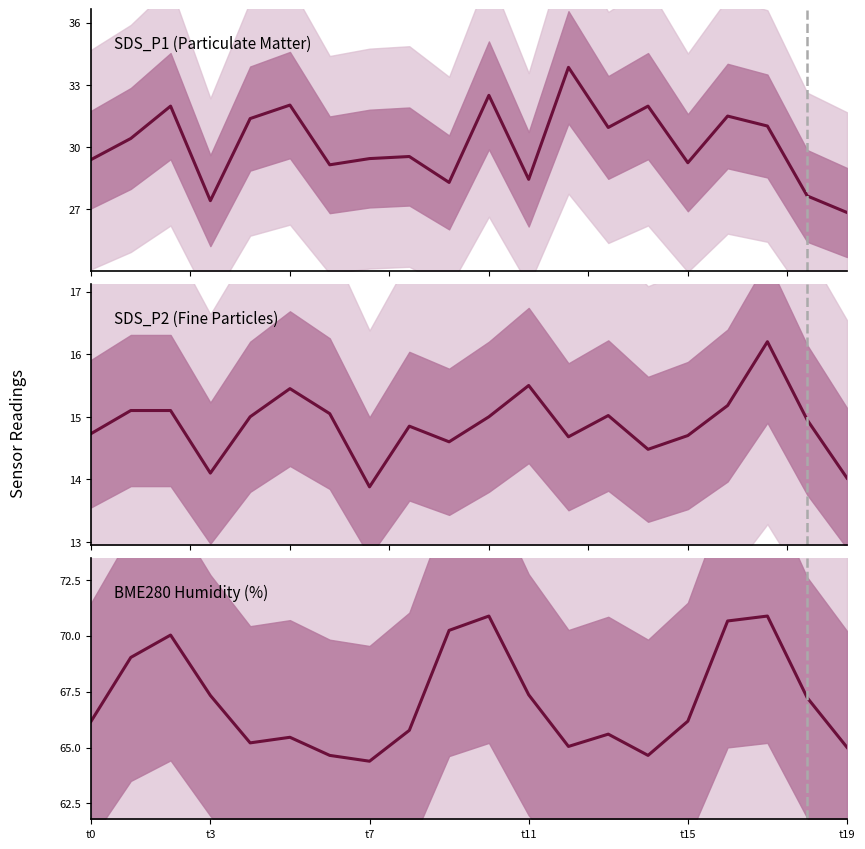

What position from the right is 12?

8